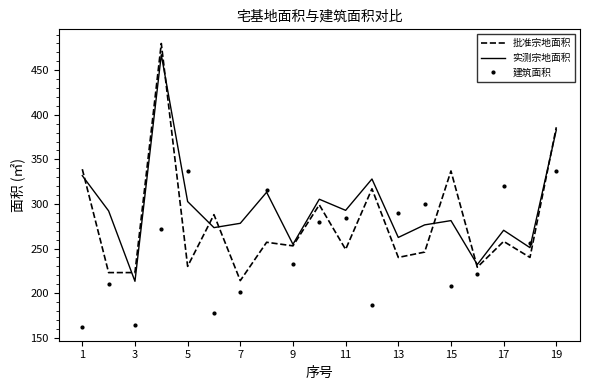

Which series ends up on top after the final intersection of 建筑面积 and 批准宗地面积?

批准宗地面积